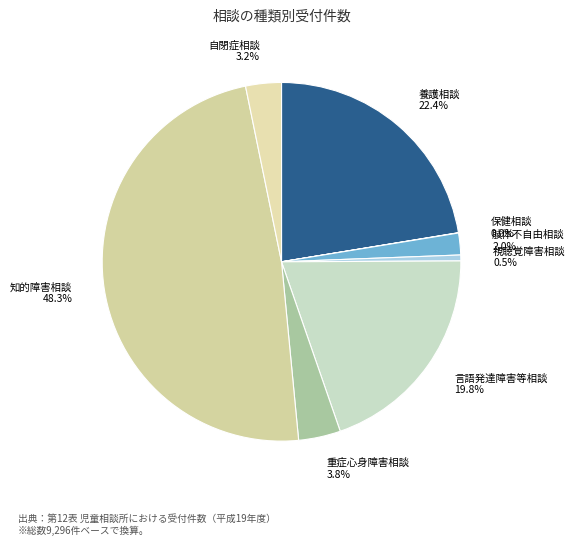

What percentage is NOT represented by 知的障害相談?

51.7%